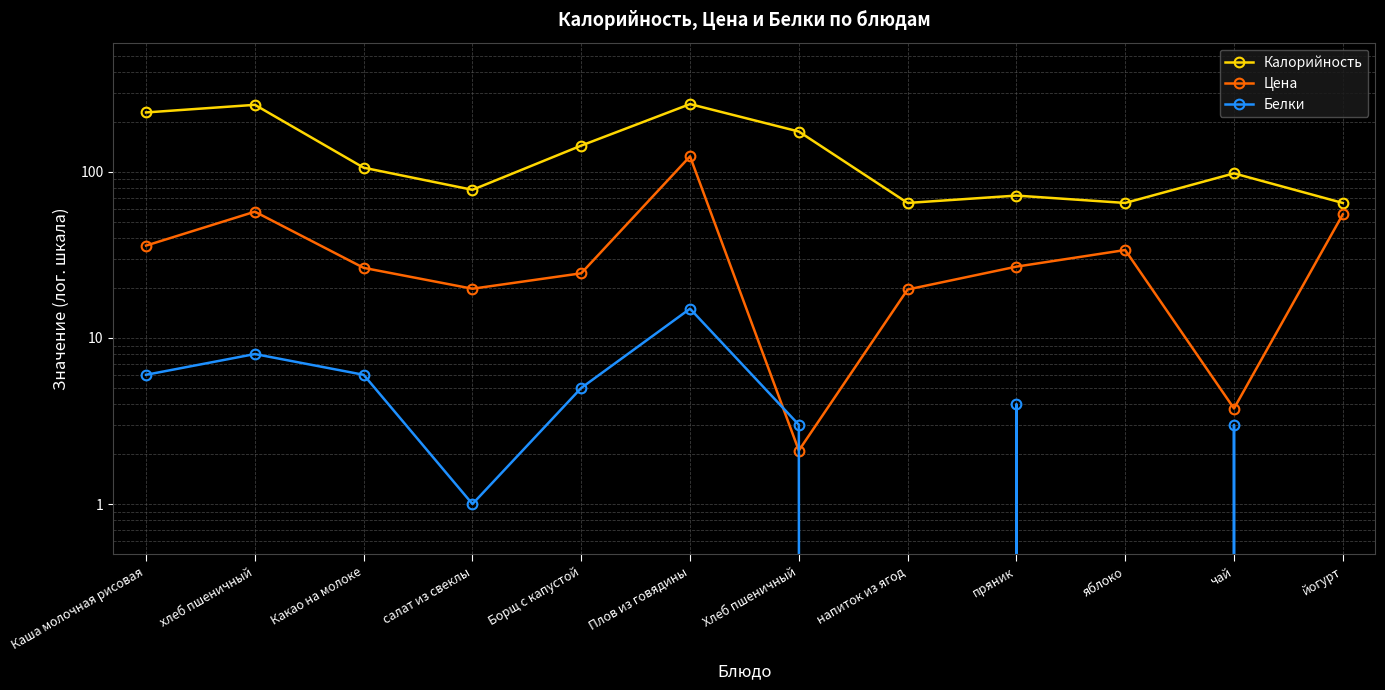

What is the sum of all Белки values?

51.0